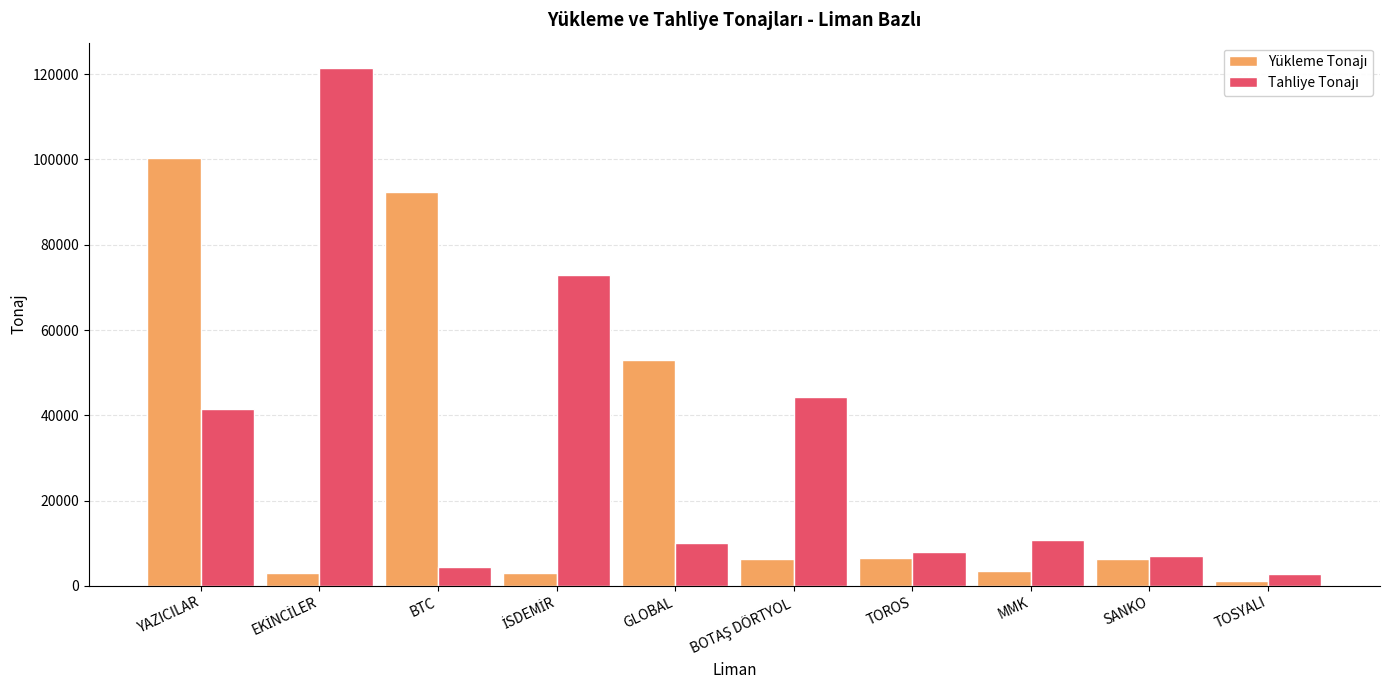

What is the greatest value displayed?

121359